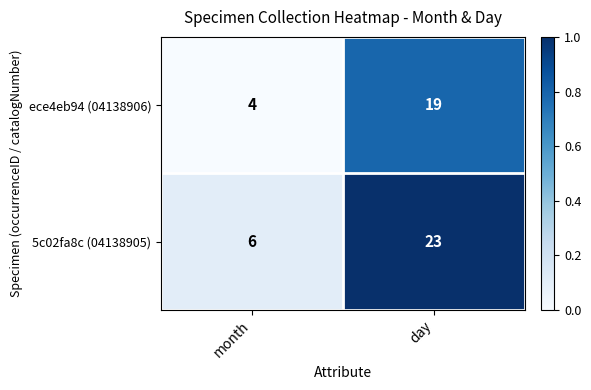

Reading left to right, list all the values displayed in this chart.

ece4eb94 (04138906): 4	19
5c02fa8c (04138905): 6	23